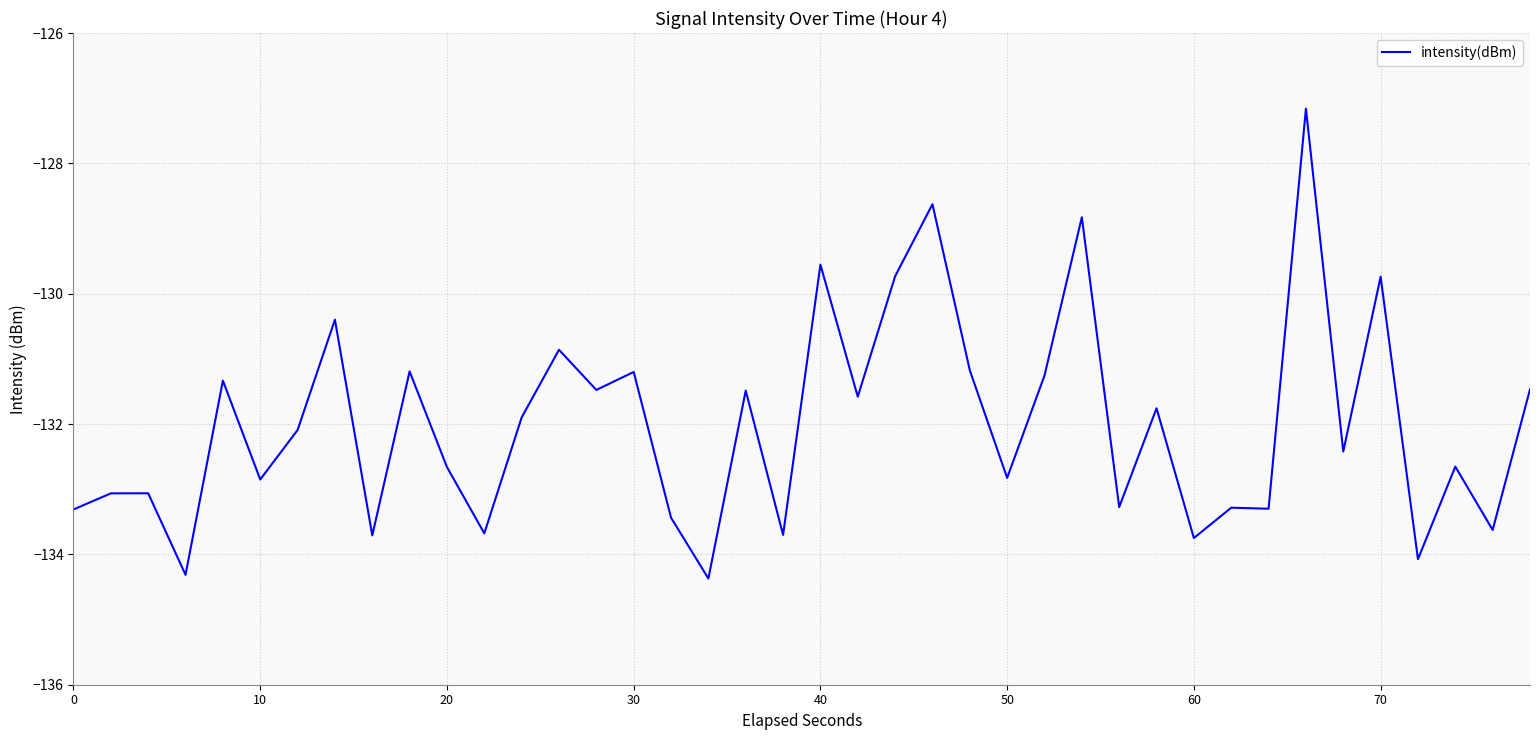

What is the minimum value shown in the chart?

-134.4